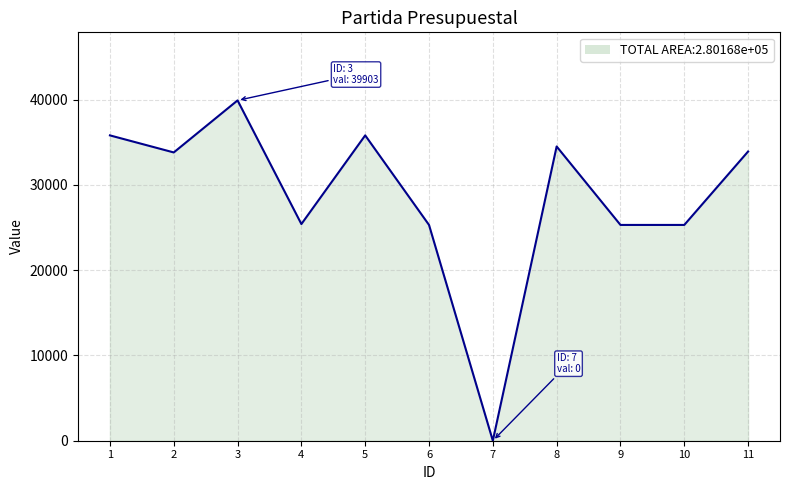

The value at 7 is 19932. True or false?

False